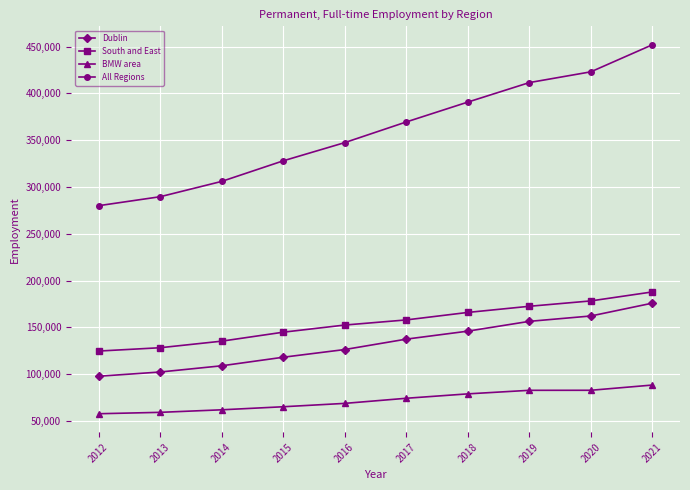

The value of BMW area at 2013 is 59138. True or false?

True